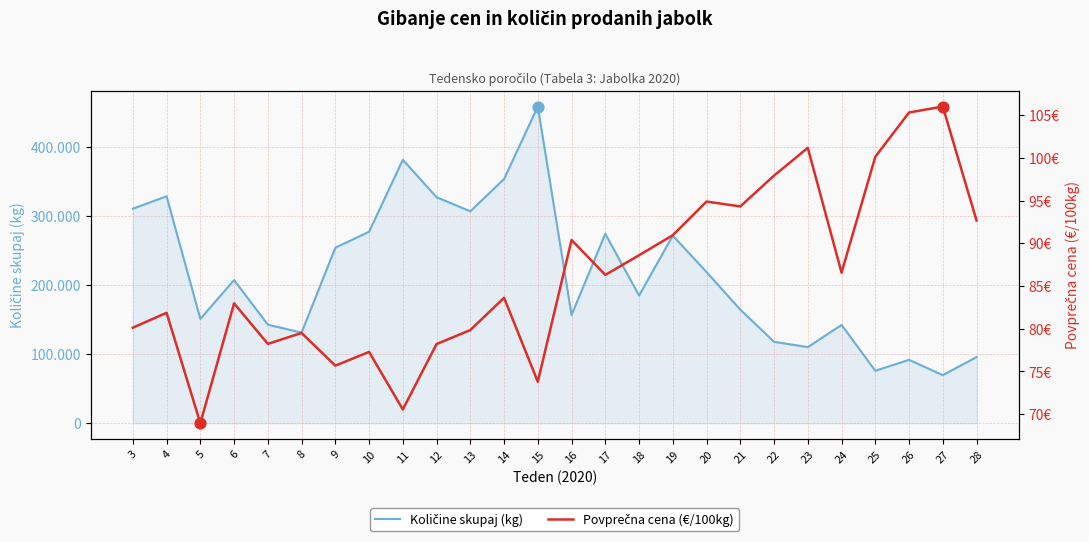

Which series contains the highest Y value?

Količine skupaj (kg)